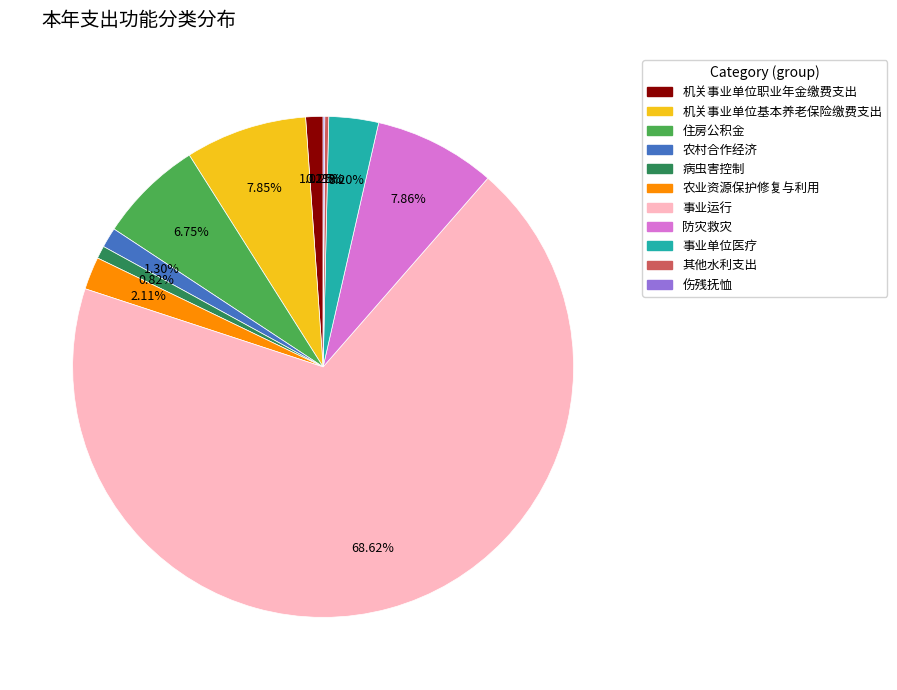

Which has a higher value, 机关事业单位基本养老保险缴费支出 or 机关事业单位职业年金缴费支出?

机关事业单位基本养老保险缴费支出